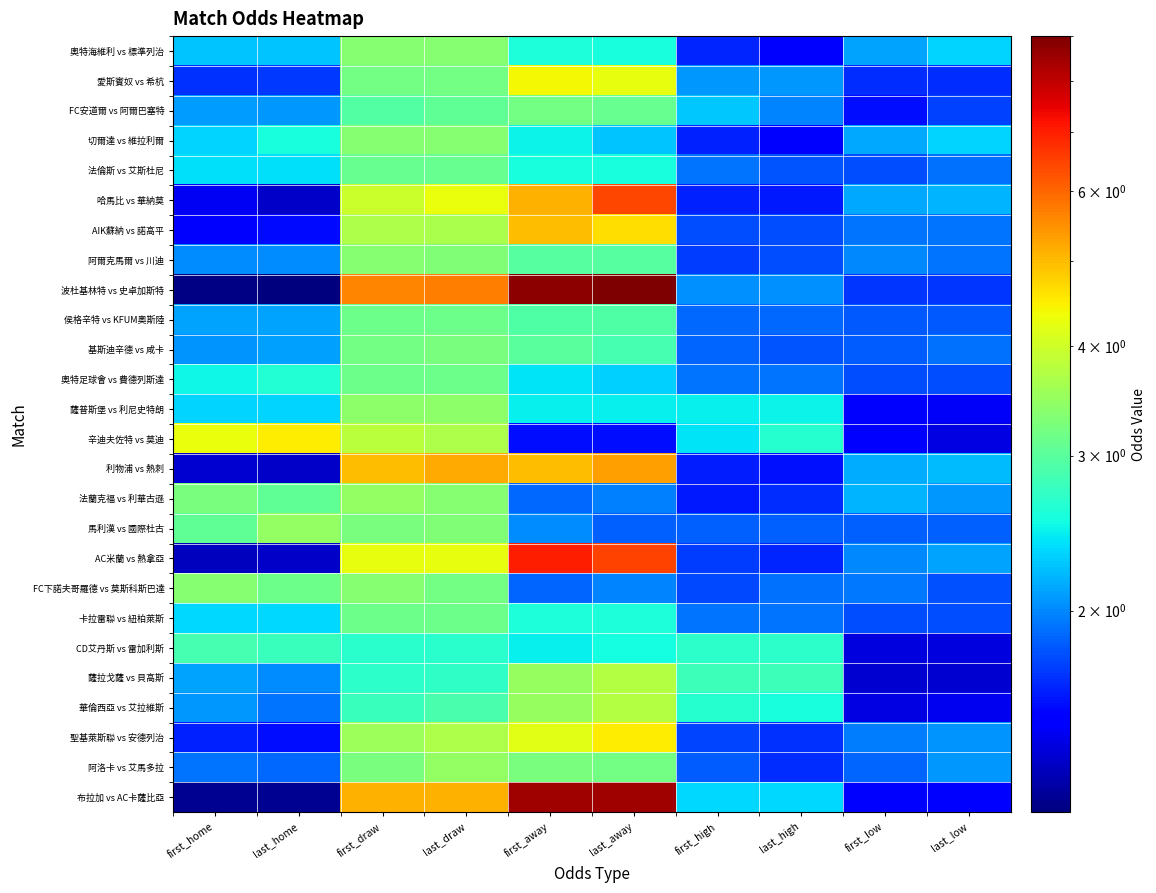

Which series changed the most between last_draw and first_low?

波杜基林特 vs 史卓加斯特